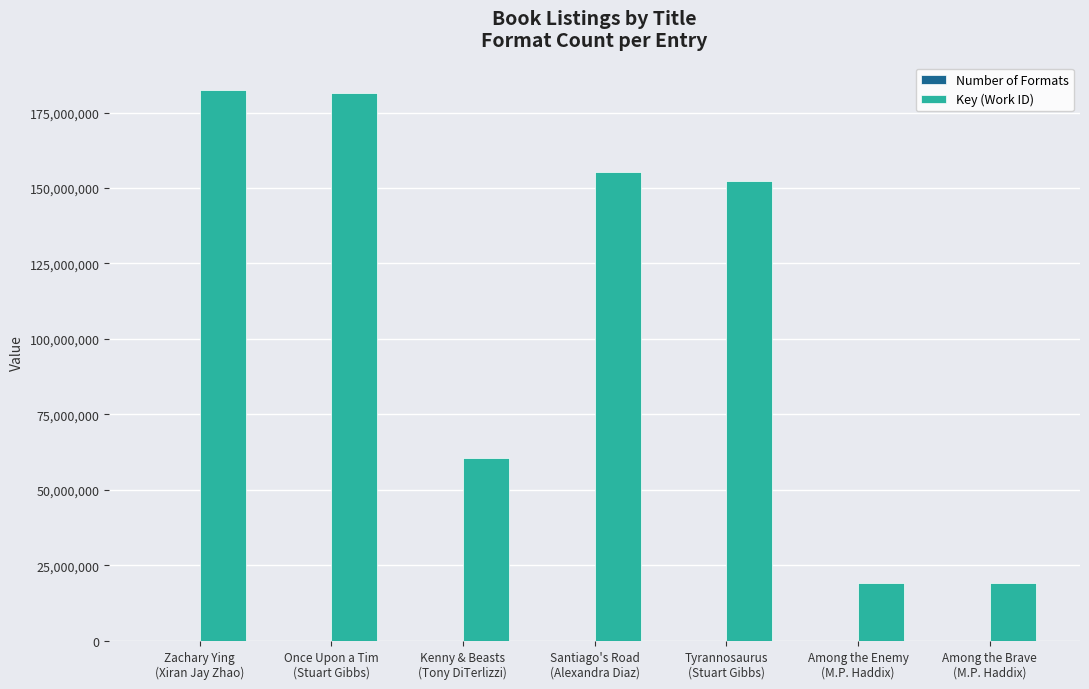

Which series has the largest total across all categories?

Key (Work ID)